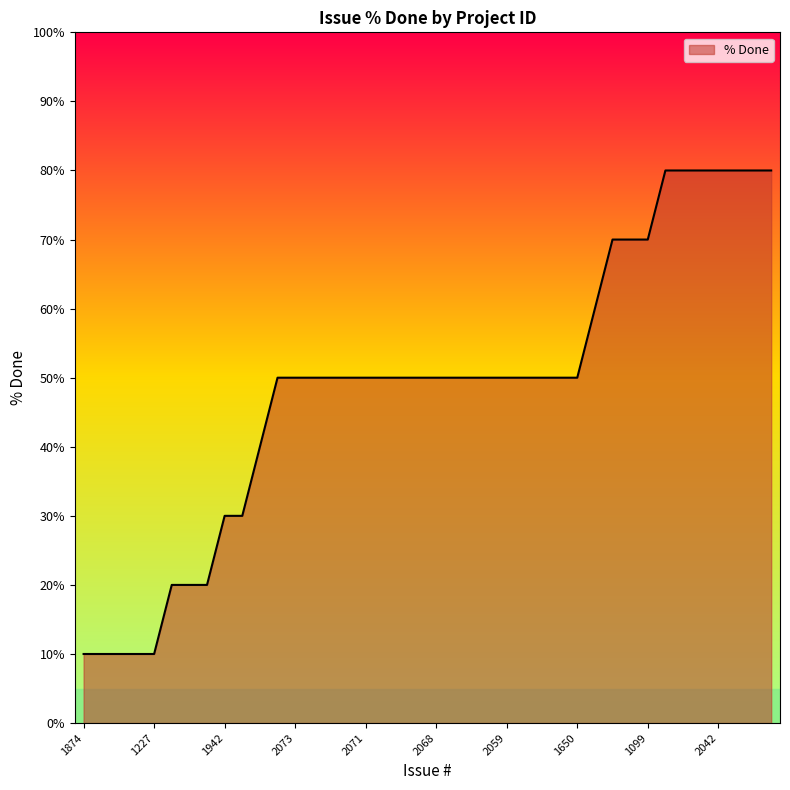

How many lines are shown in the chart?

1